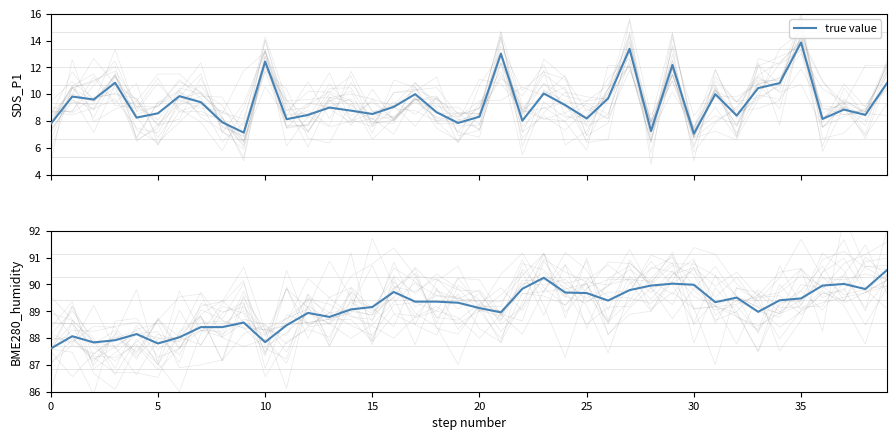

What is the average value of the BME280_humidity series?

89.1